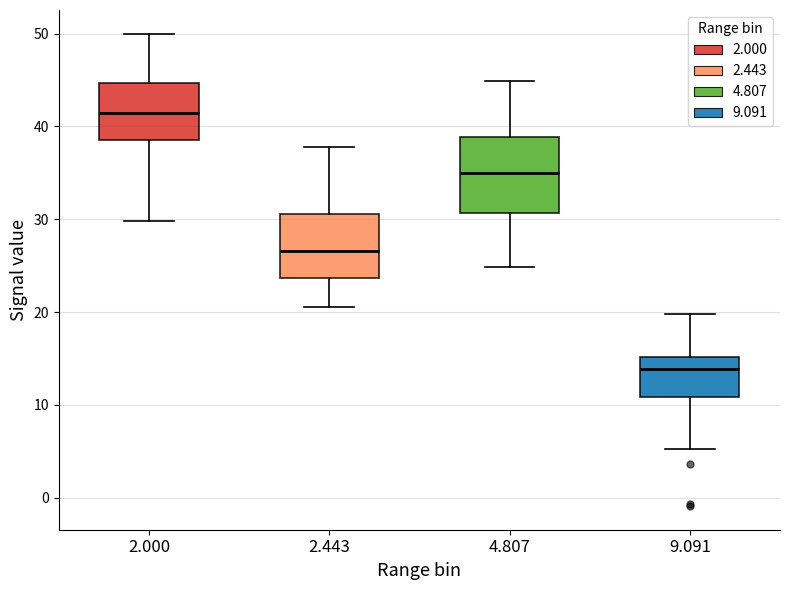

Reading left to right, read every box against the y-axis: the position of its median line, the range the box covers, and the ends of its whiskers. The values are not printed on the chart, so give them approximately, as read against the axis.

2.000: median 41, box 39 to 45, whiskers 30 to 50
2.443: median 27, box 24 to 31, whiskers 21 to 38
4.807: median 35, box 31 to 39, whiskers 25 to 45
9.091: median 14, box 11 to 15, whiskers 5 to 20